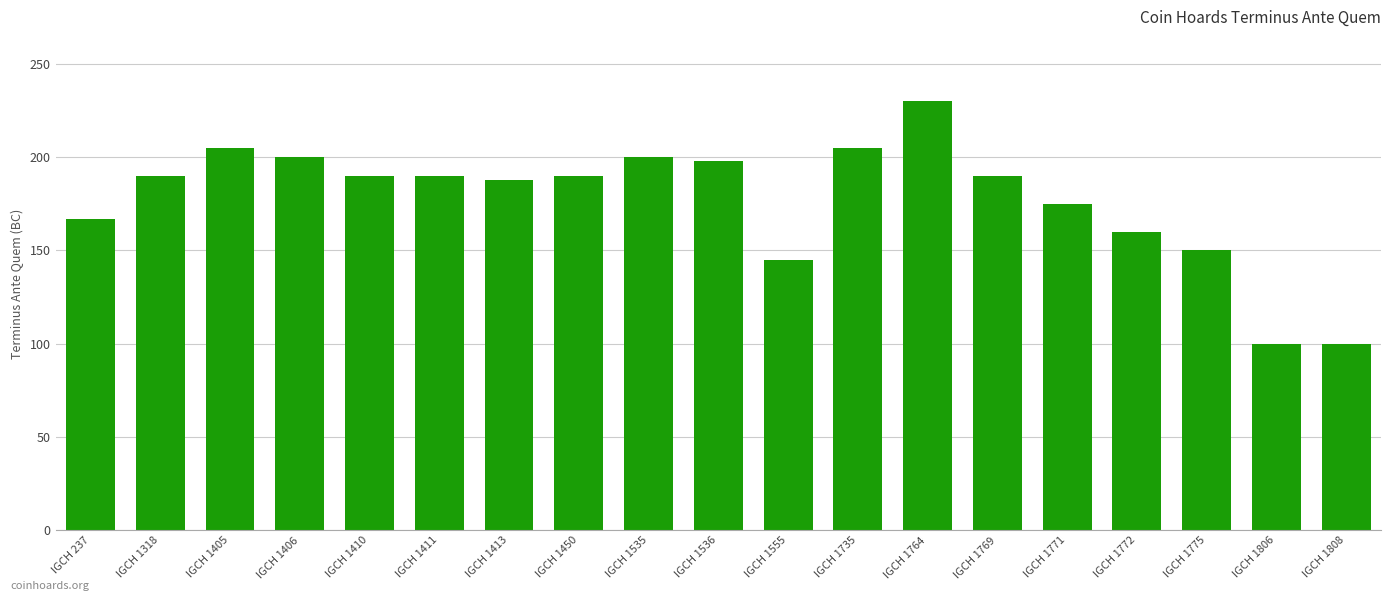

How many distinct data groups are displayed?

1